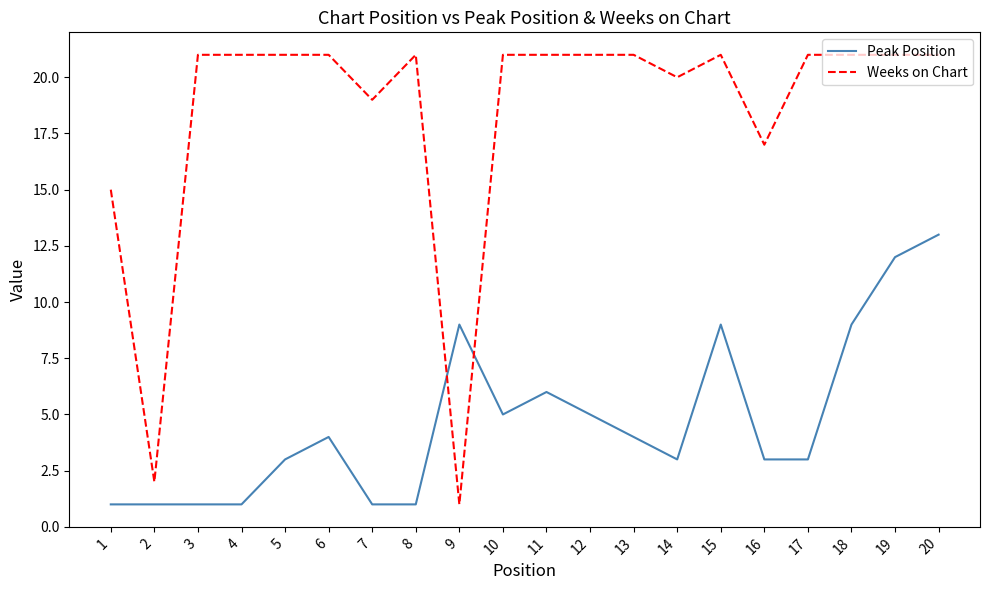

True or false: Peak Position and Weeks on Chart cross at least once.

True